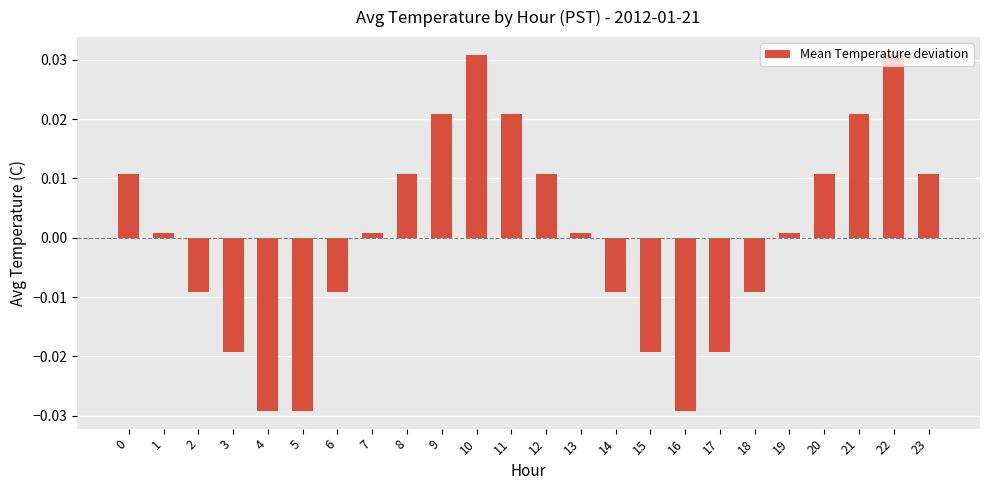

Between 20 and 6, which is larger?

20